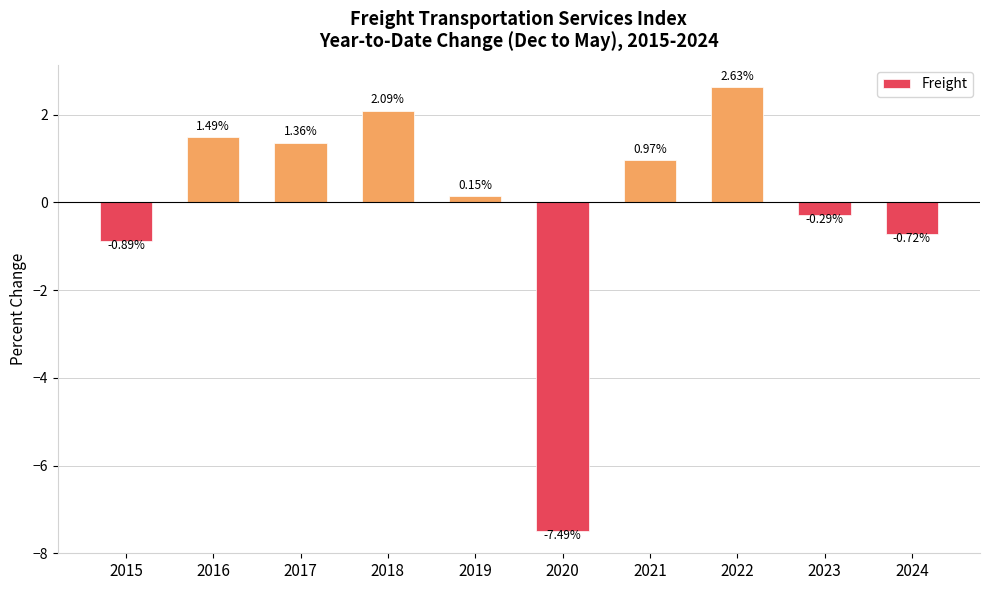

What is the difference between the values at 2021 and 2023?

1.3